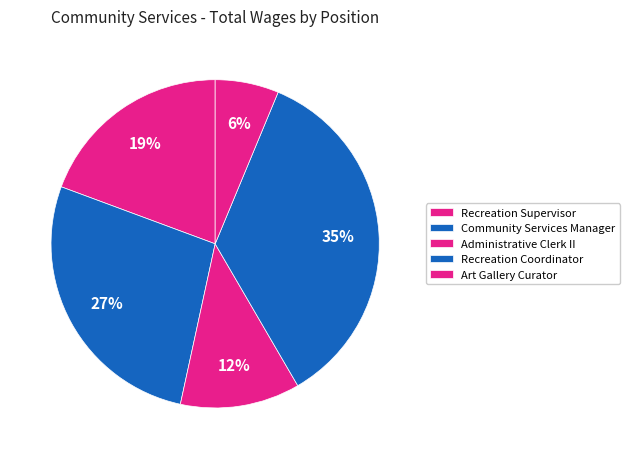

Approximately how many times larger is the value at Recreation Supervisor compared to Recreation Coordinator?

0.5